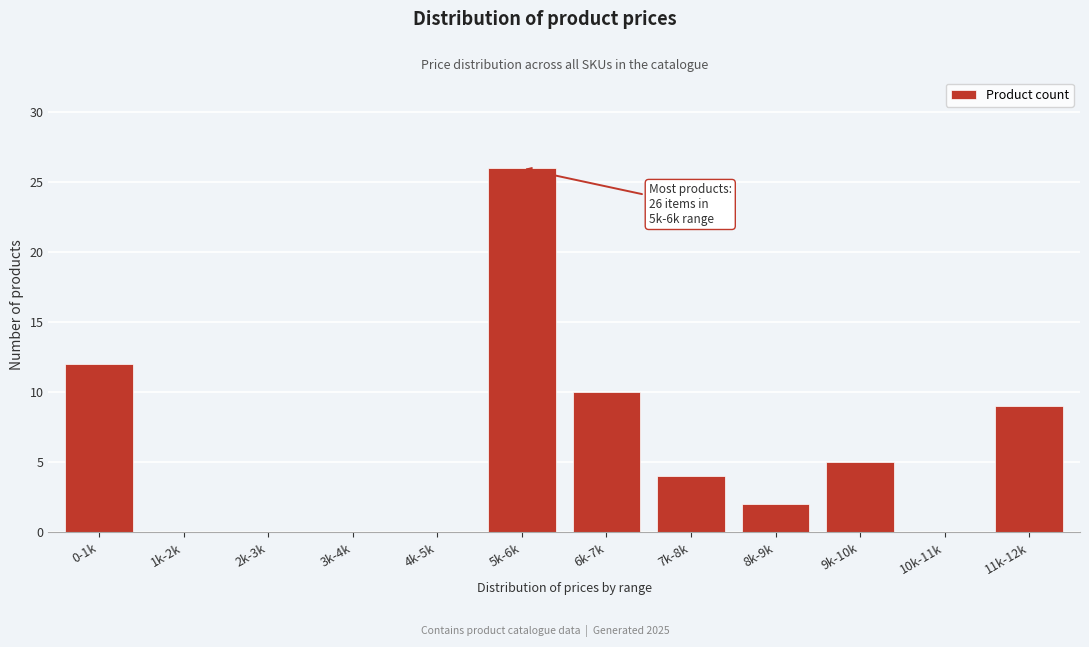

Reading left to right, what are all the values shown in this chart?

0-1k=12	1k-2k=0	2k-3k=0	3k-4k=0	4k-5k=0	5k-6k=26	6k-7k=10	7k-8k=4	8k-9k=2	9k-10k=5	10k-11k=0	11k-12k=9